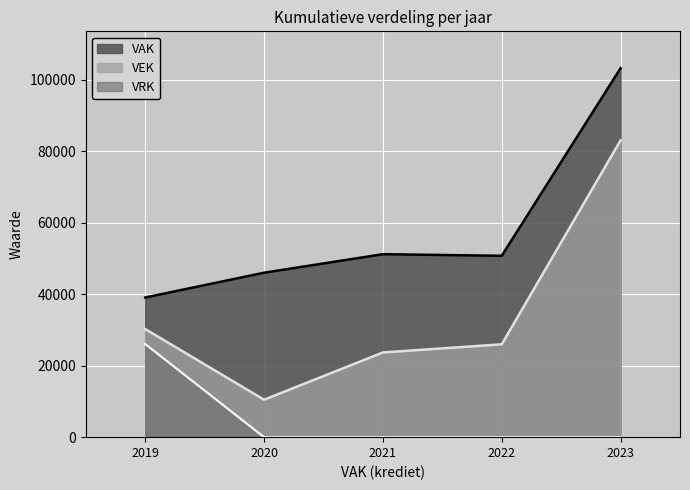

Does the chart display data point markers on the line(s)?

No